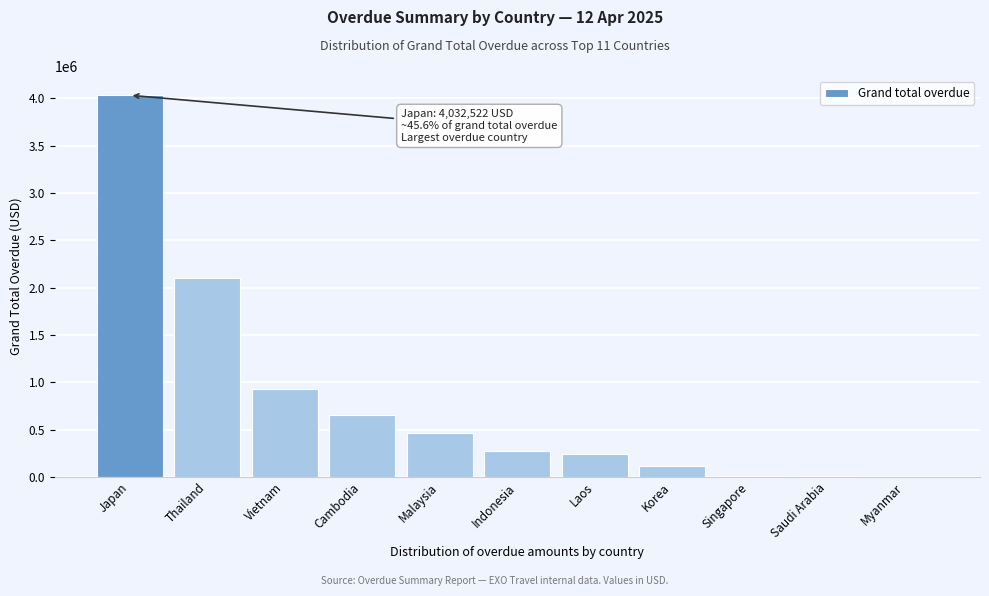

The chart shows a value of 2321176.6 at Myanmar. True or false?

False